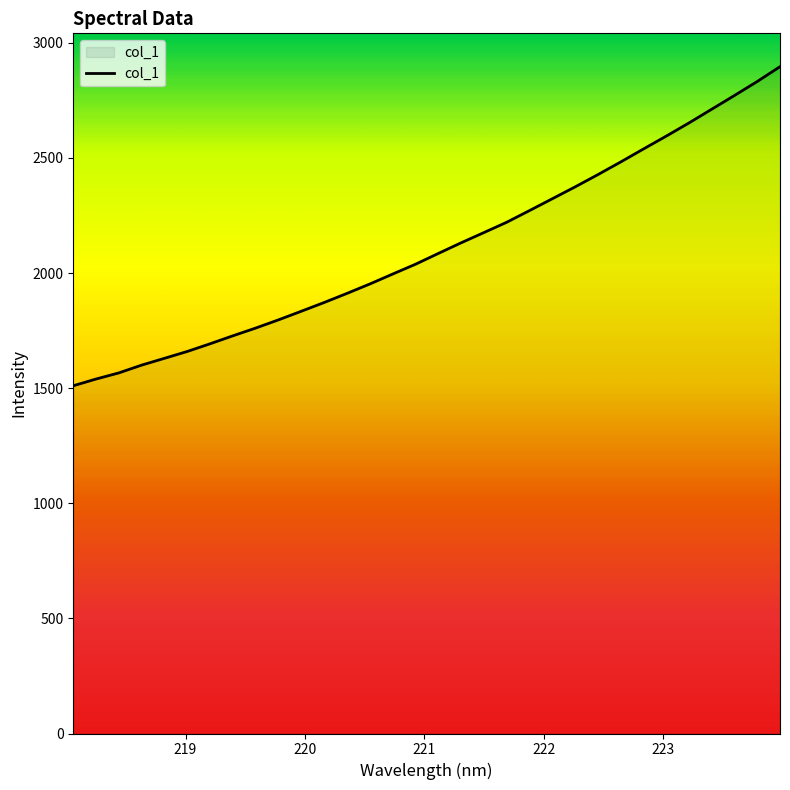

What is the difference between the maximum and minimum values?

1386.0